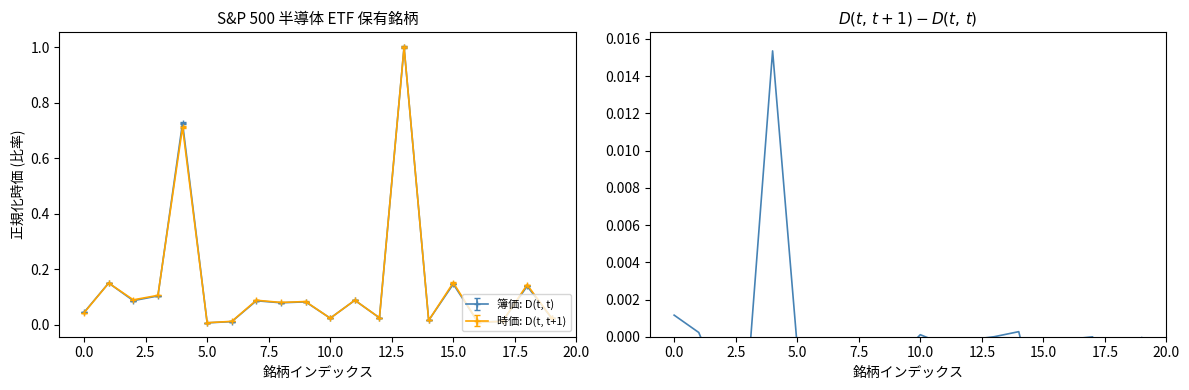

Is it true that the value at 19 is -0.0?

True